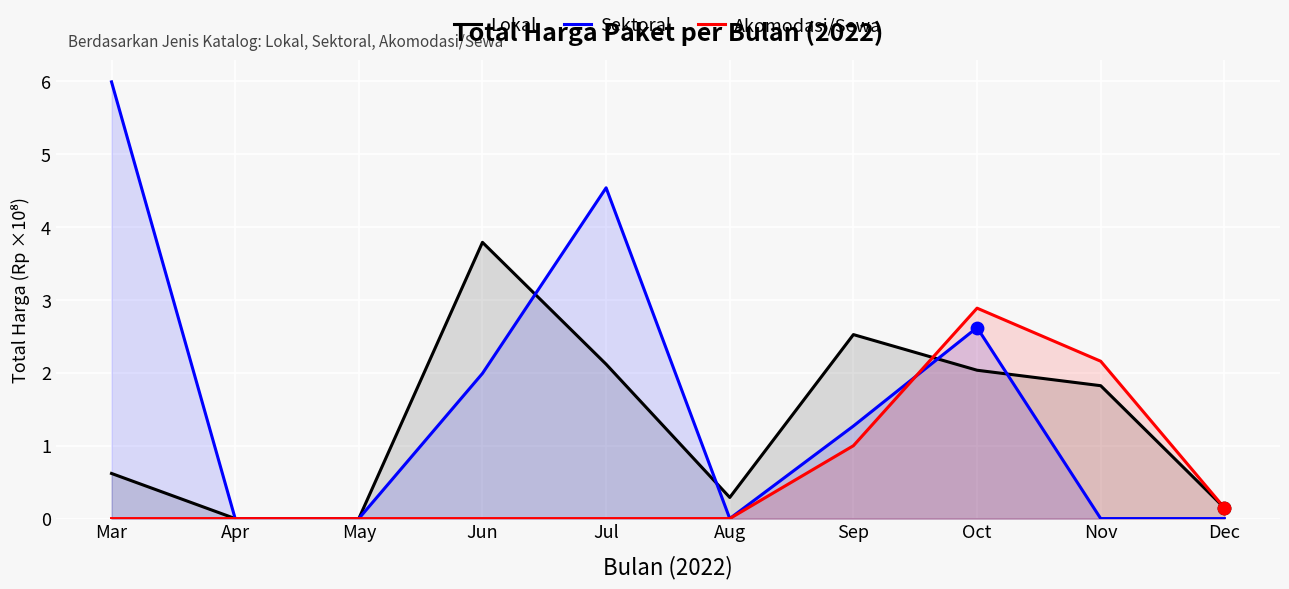

What are all the series names shown in the legend?

Lokal, Sektoral, Akomodasi/Sewa